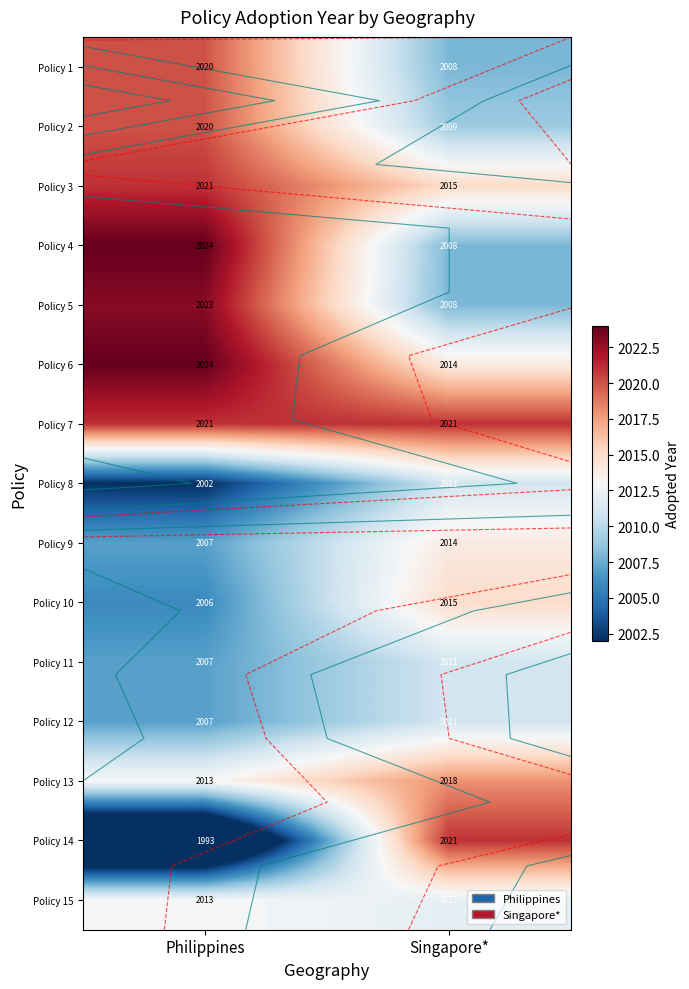

Where is Policy 9 nearest to the value 2010?

Philippines